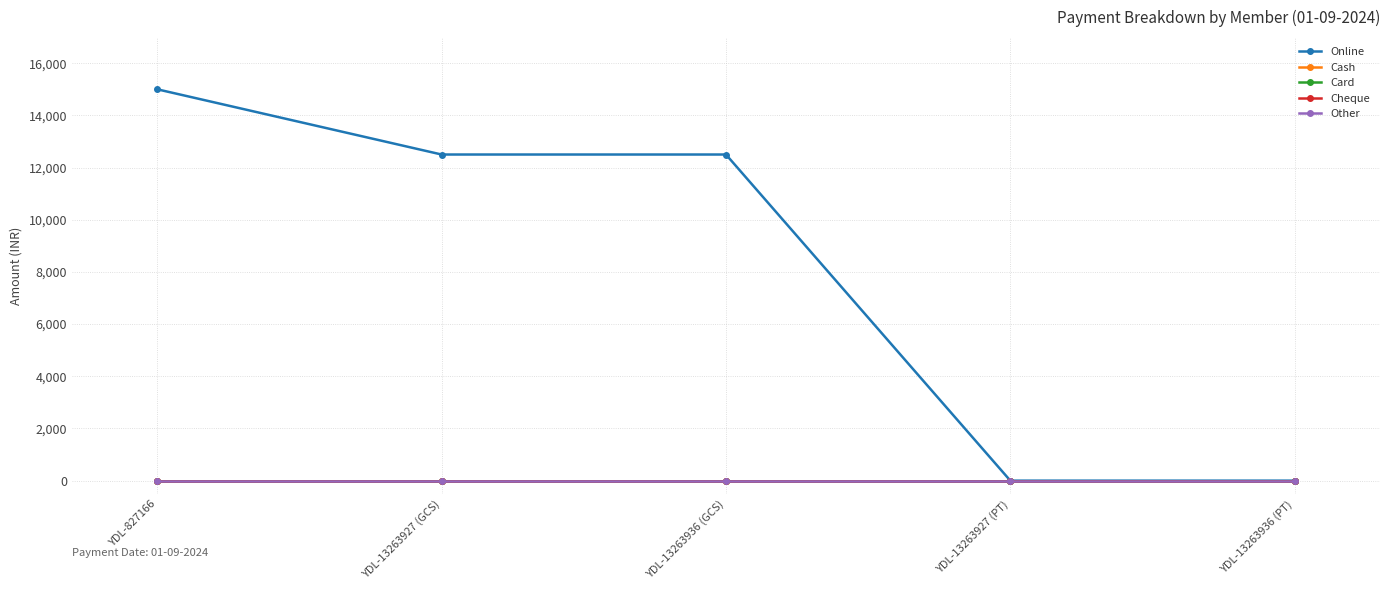

What is the label of the 2nd point from the left?

YDL-13263927 (GCS)